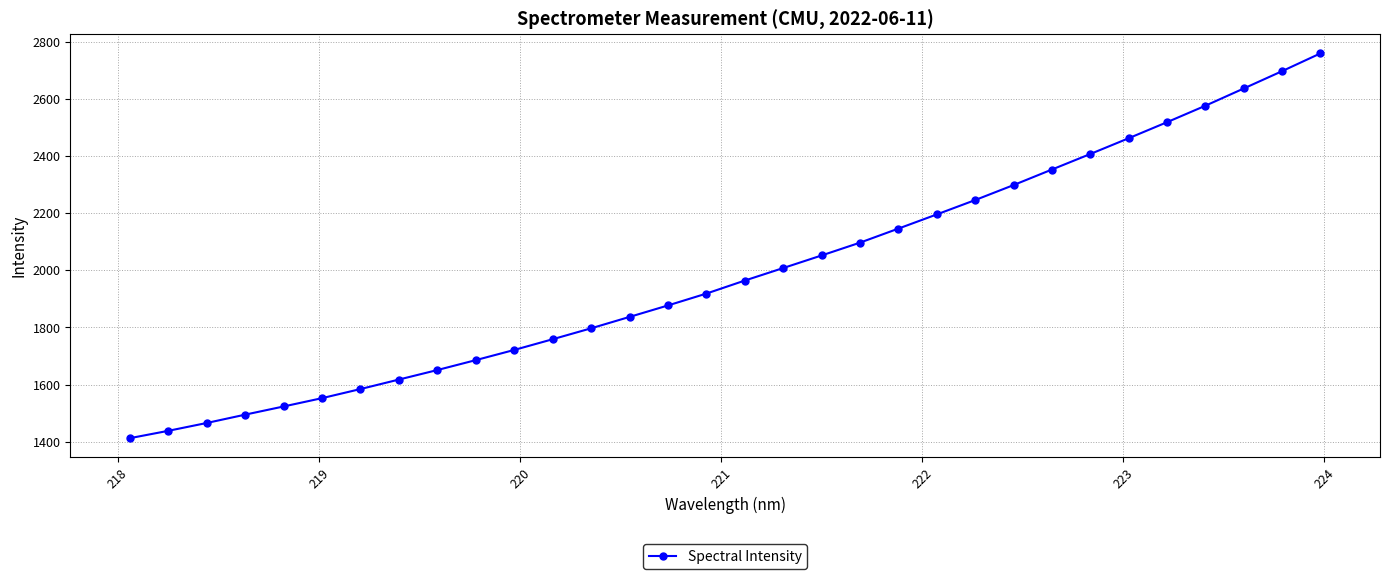

How many lines are shown in the chart?

1